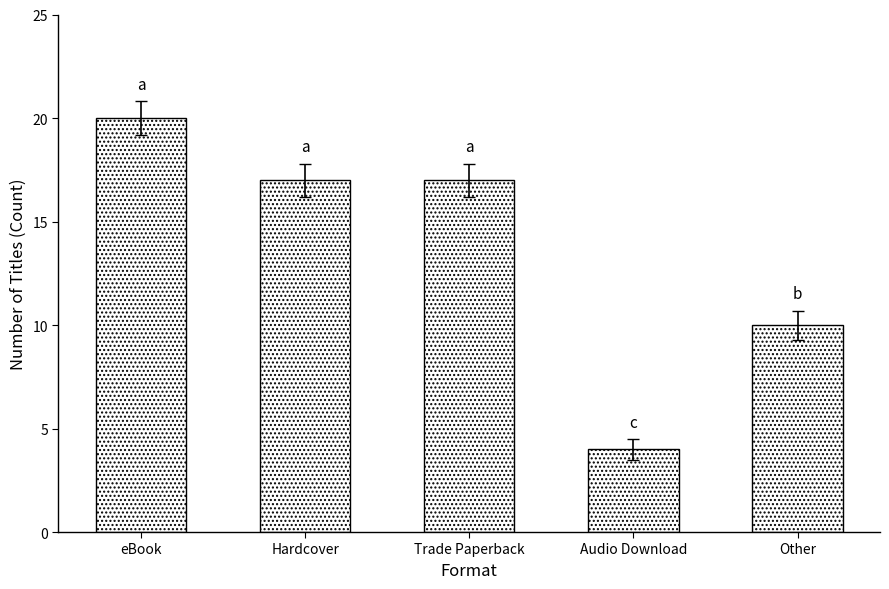

Approximately how many times larger is the value at Trade Paperback compared to Audio Download?

4.2